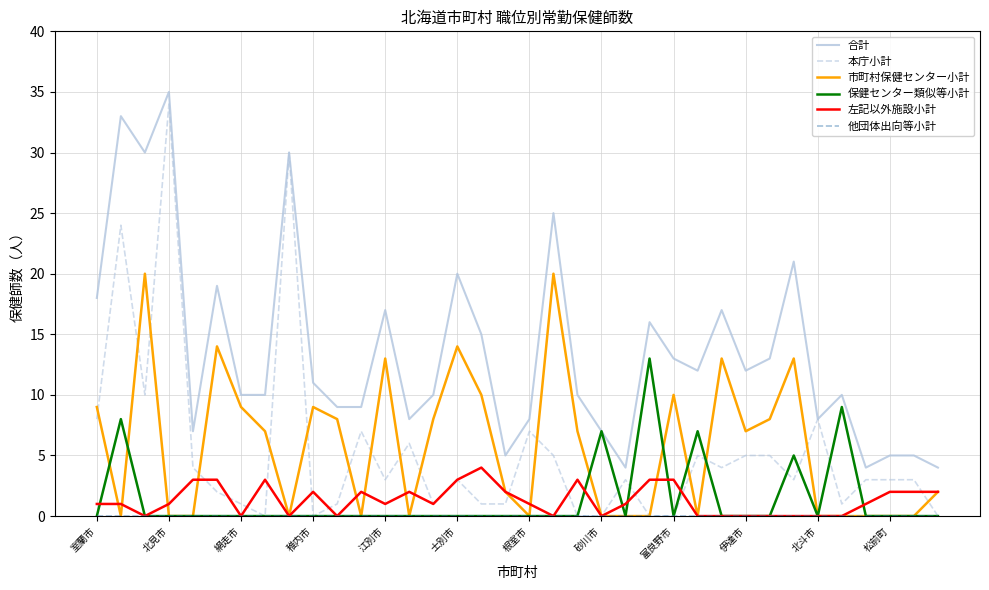

Which series has the widest spread of values?

本庁小計